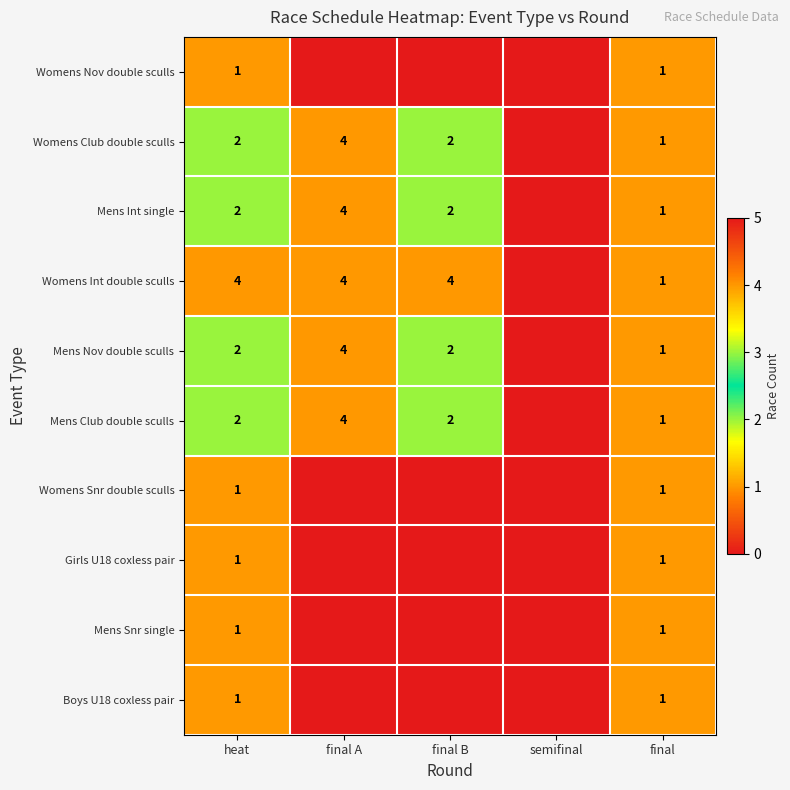

The value of Mens Club double sculls at final A is 4. True or false?

True